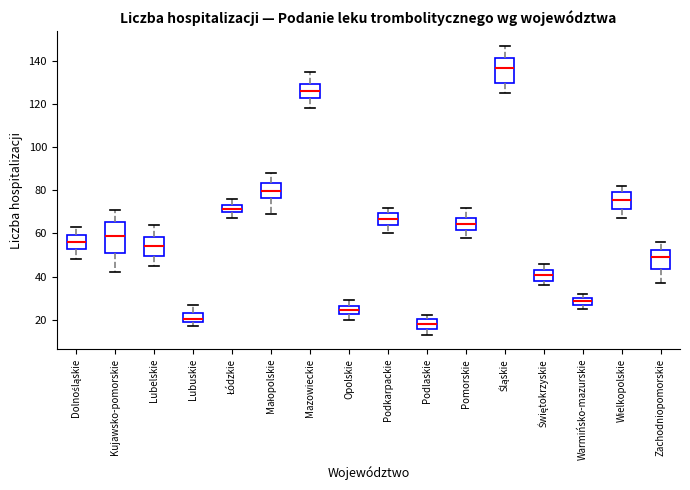

Where does the lower whisker of the box for Śląskie end on the y-axis? The values are not printed on the chart, so give them approximately, as read against the axis.

126